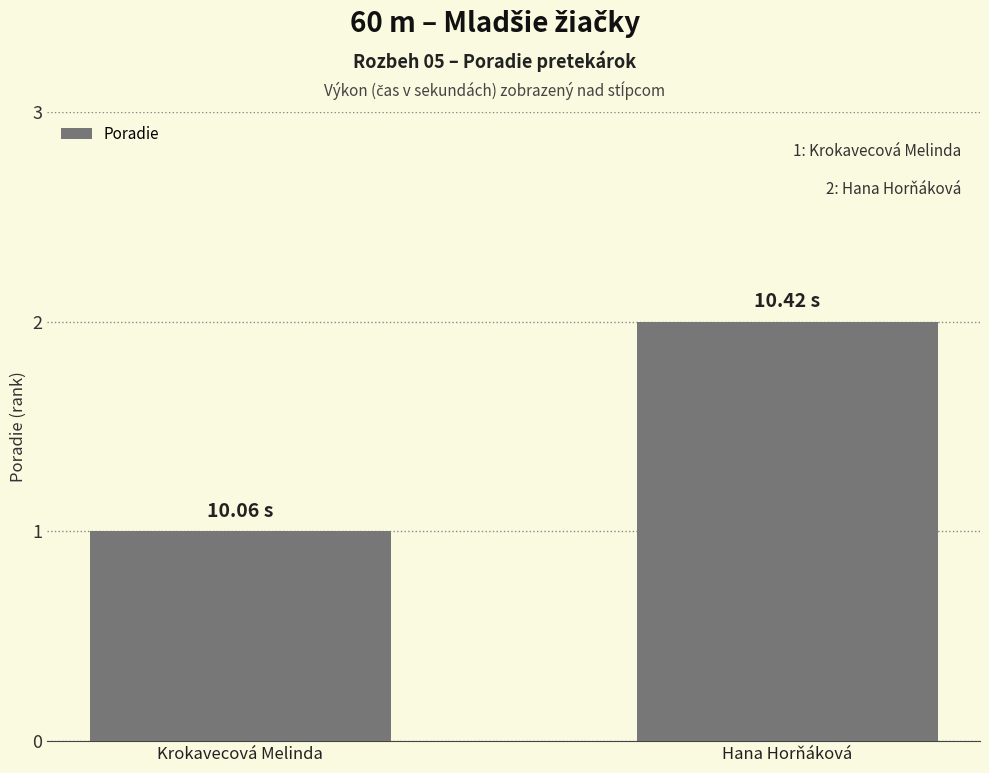

Rank the categories by value from highest to lowest.

Hana Horňáková, Krokavecová Melinda